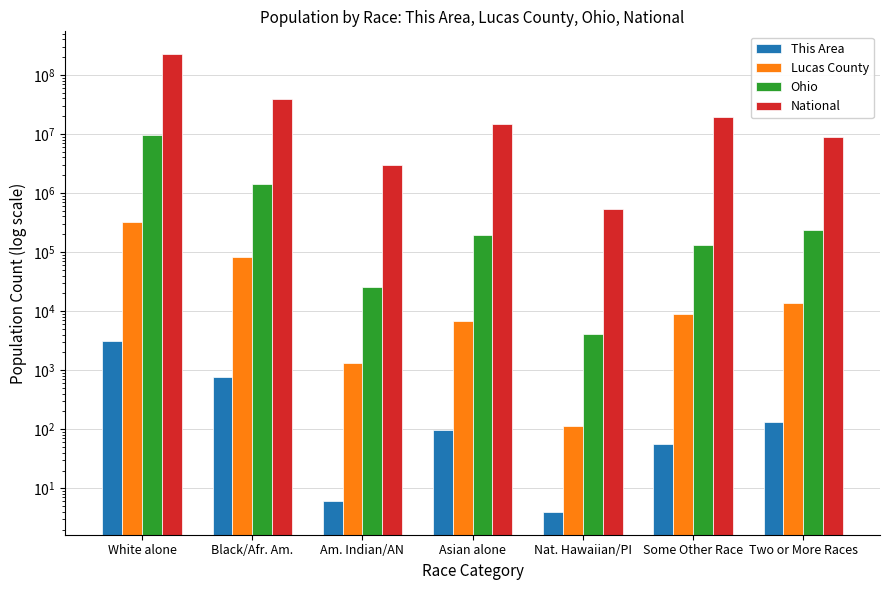

Count the number of data series in this chart.

4